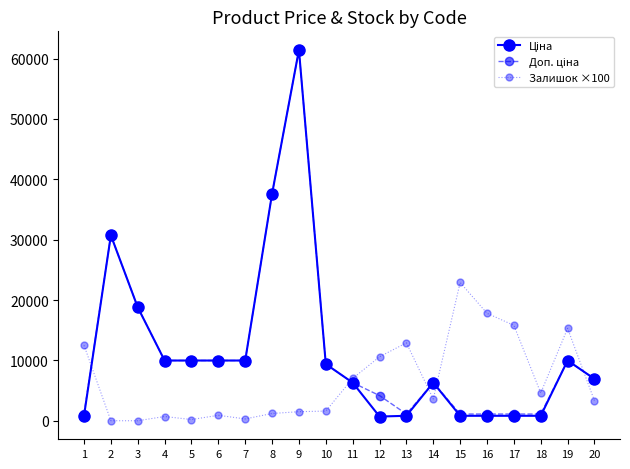

At which category is the sum across all series the highest?

9